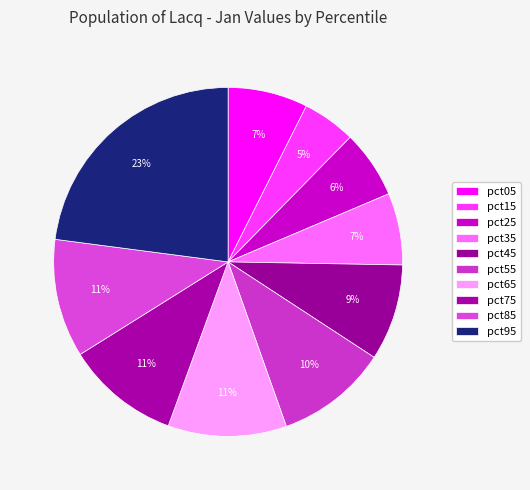

Is it true that pct55 is 10% of the pie?

True